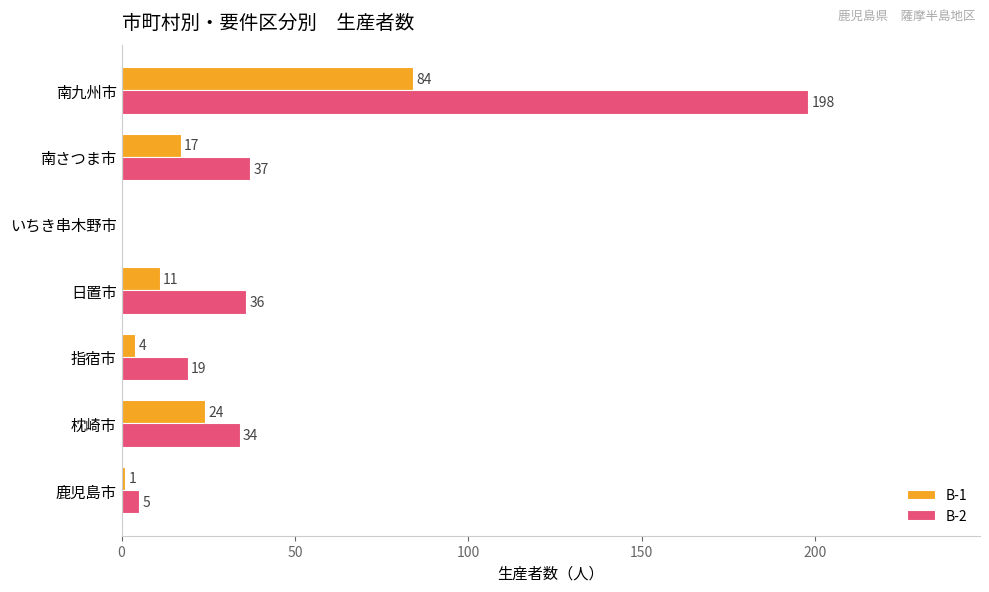

Which series has the largest range (max minus min)?

B-2